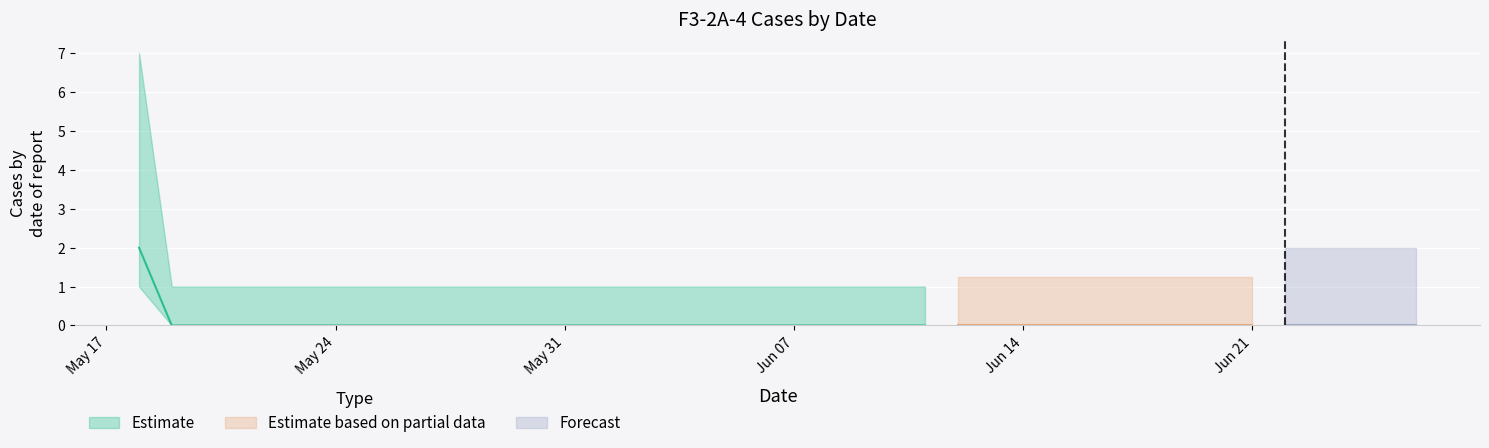

What is the sum of all values?

2